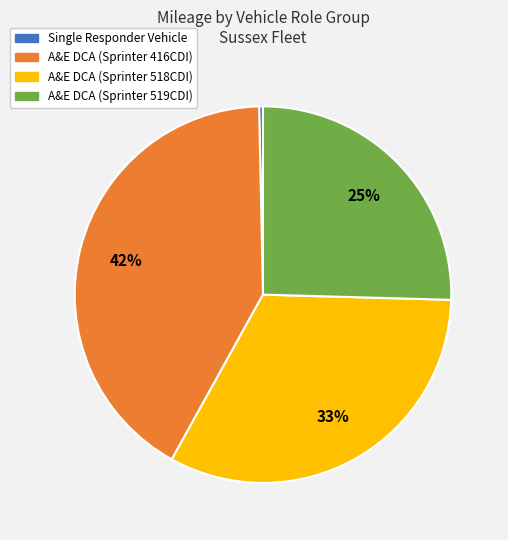

How many slices are in this pie chart?

4